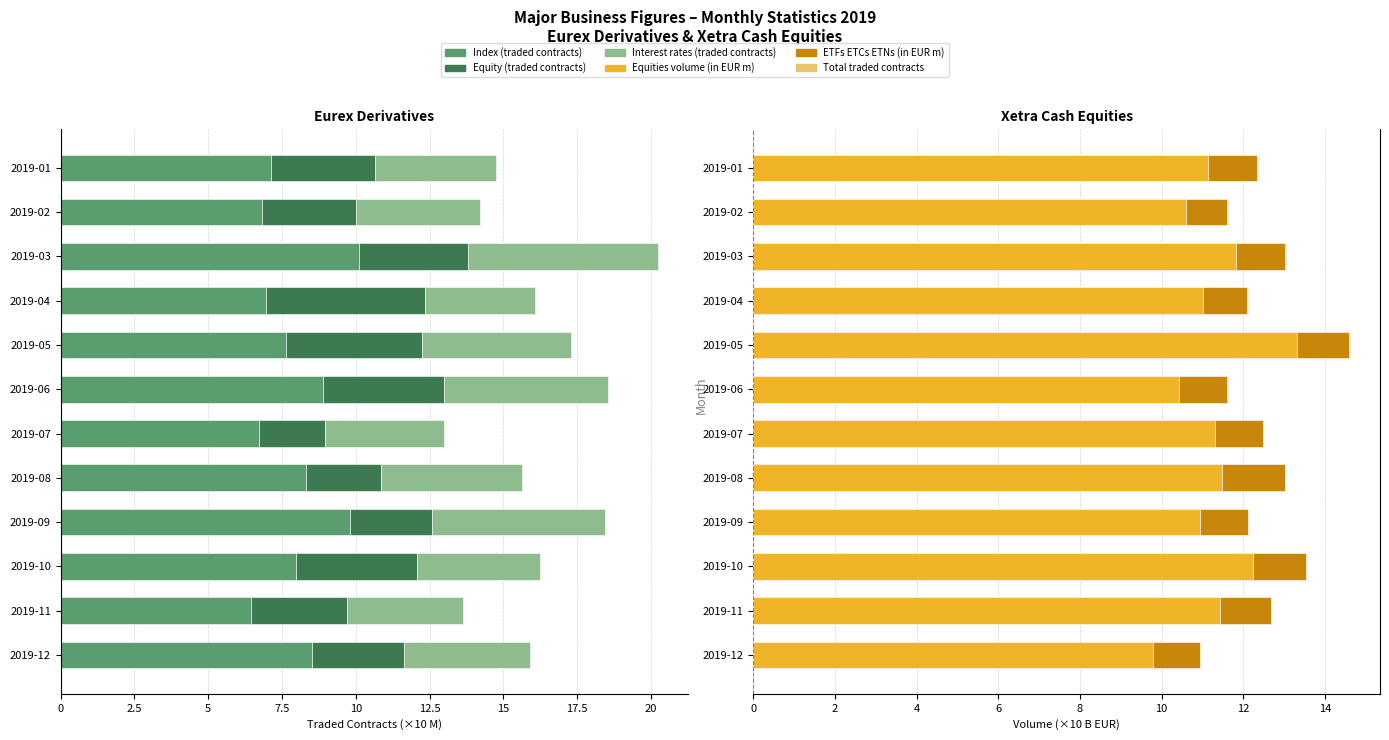

What is the greatest value displayed?

13.3